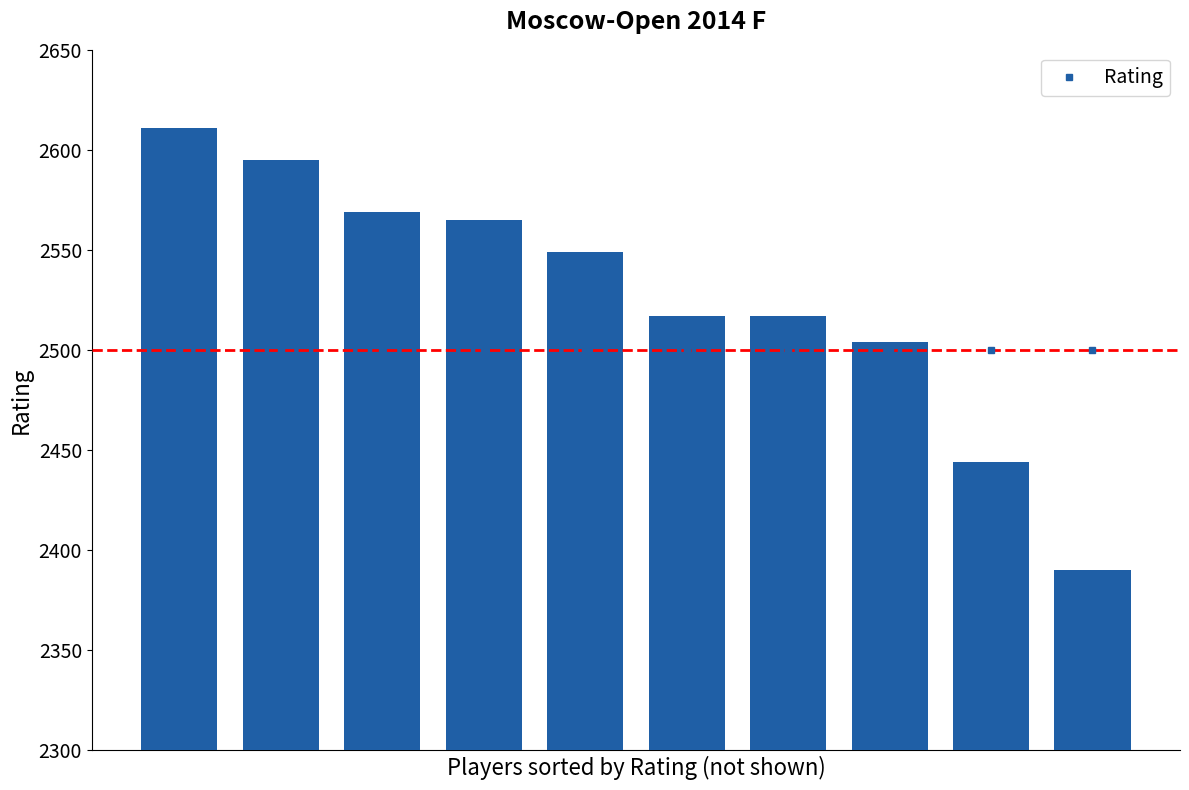

What is the value of the 5th bar from the left?

2549